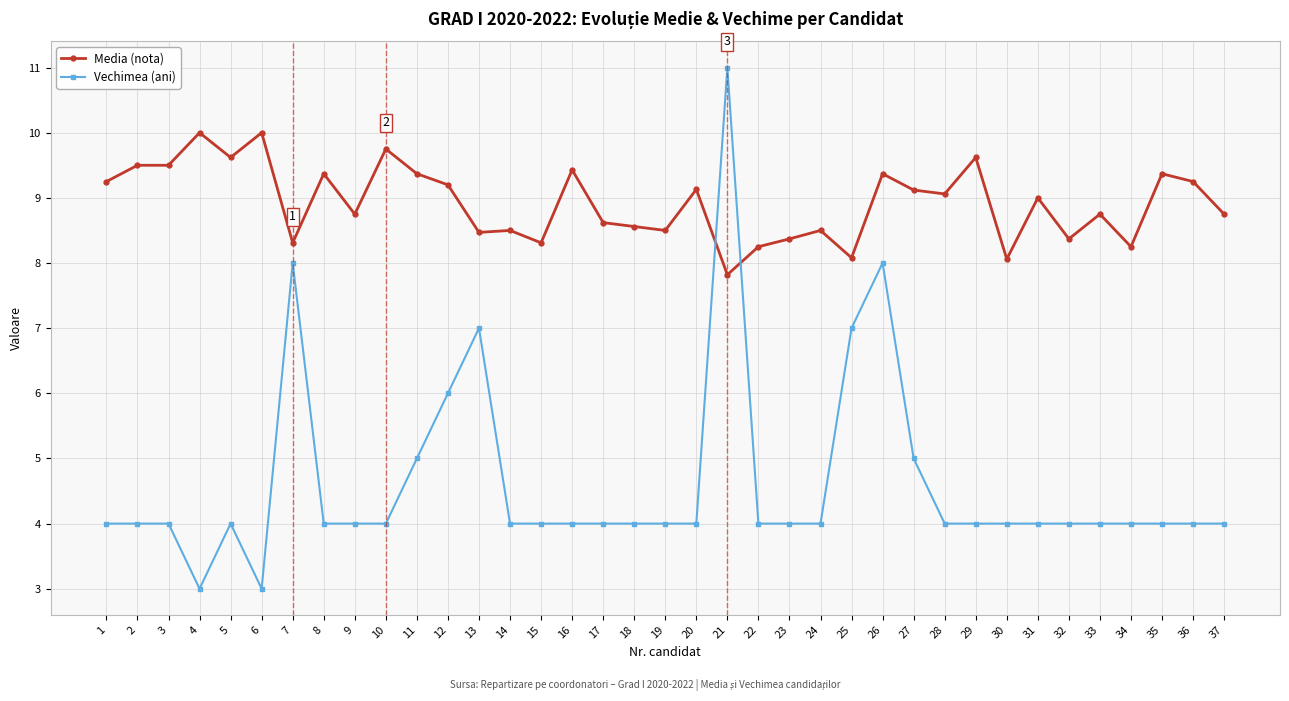

What is the highest value of the Vechimea (ani) series?

11.0